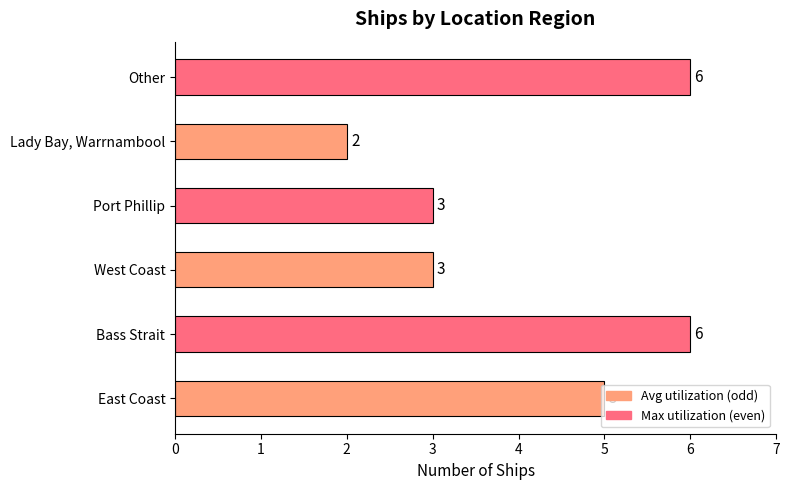

What is the sum of the values at Lady Bay, Warrnambool and East Coast?

7